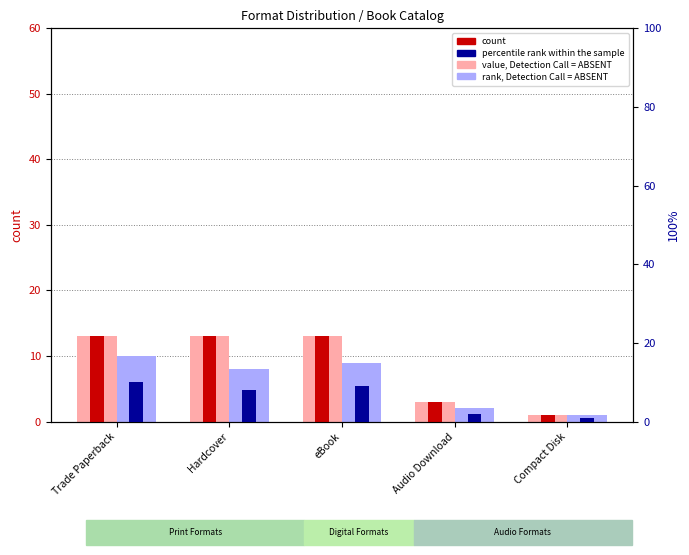

Which series has the largest range (max minus min)?

value, Detection Call = ABSENT